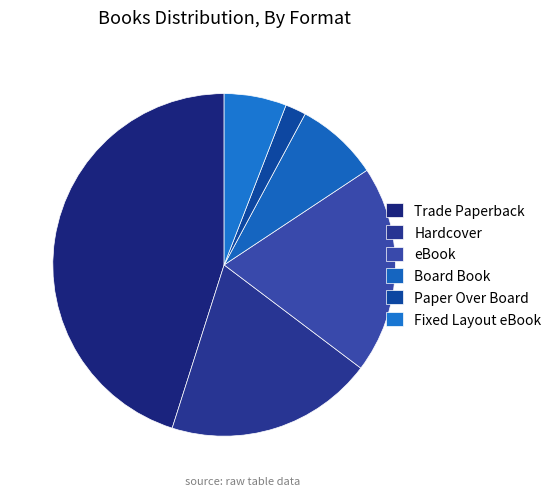

To the nearest percent, what is the difference between the Board Book and Hardcover slice percentages?

12%